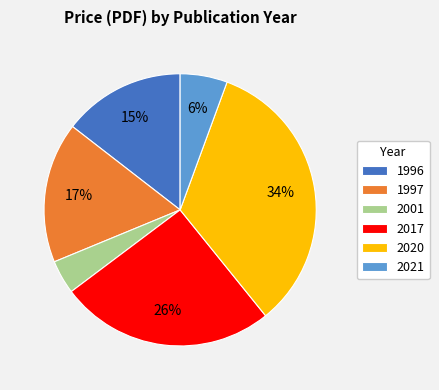

To the nearest percent, what percentage of the pie is 2021?

6%